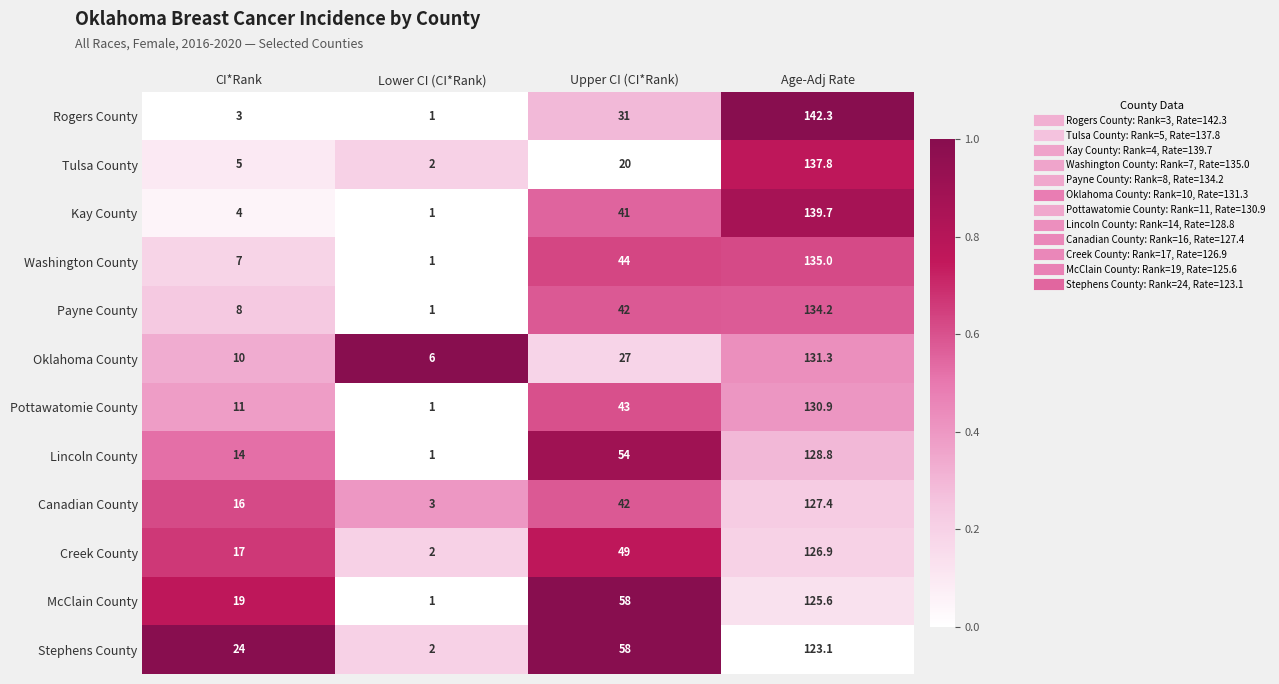

What is the average value of the Lincoln County series?

49.5